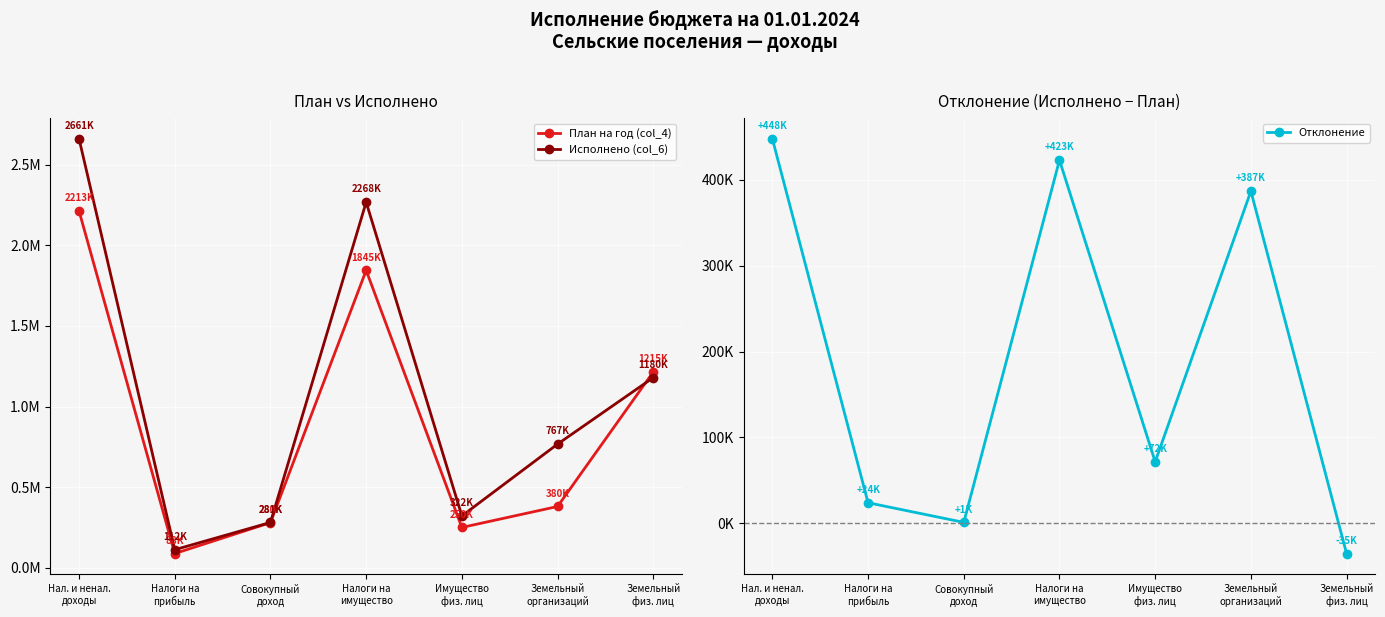

Which series changed the most between Земельный
организаций and Земельный
физ. лиц?

План на год (col_4)